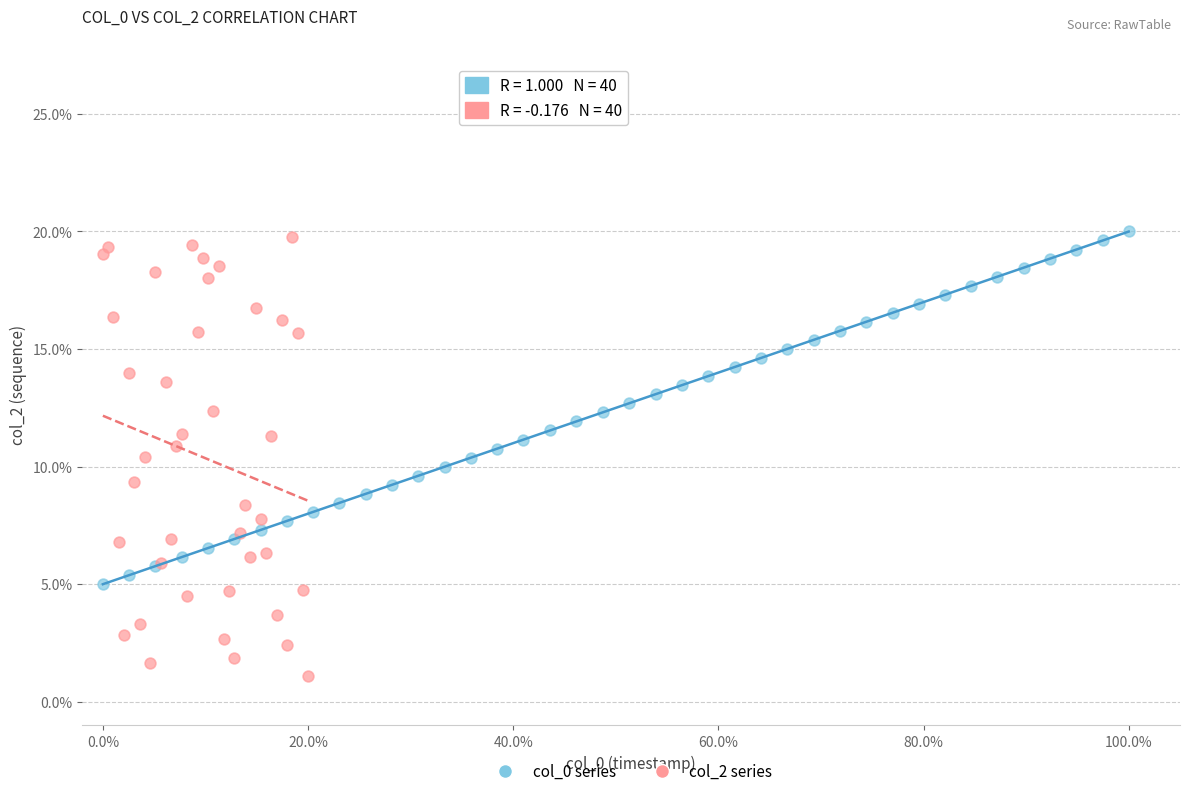

Which series has the widest spread of Y values?

col_2 series